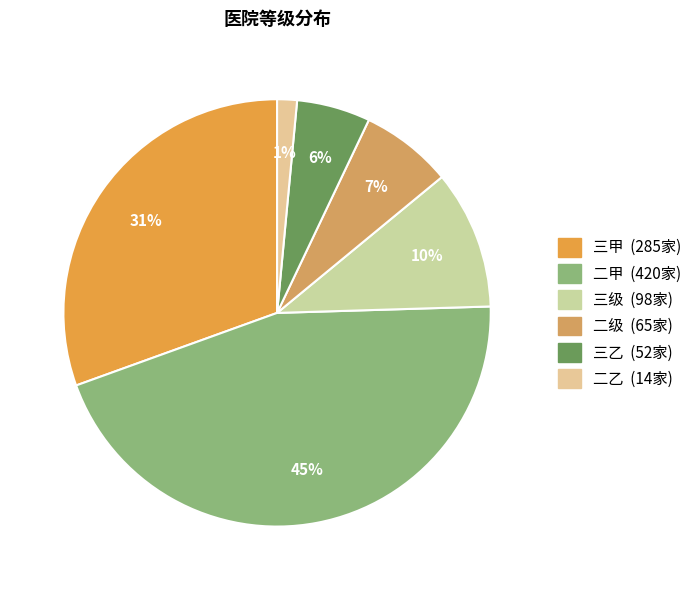

How many segments does this pie chart have?

6